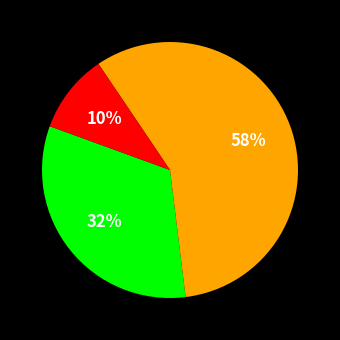

To the nearest percent, what is the difference between the largest and smallest slice percentages?

47%